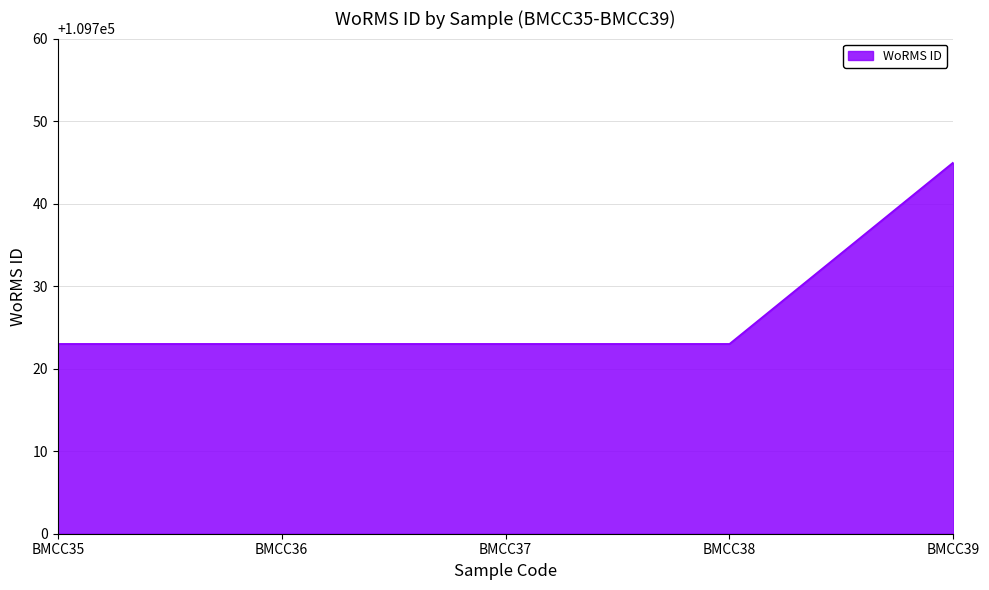

Reading right to left, what are all the values shown in this chart?

BMCC39=109745	BMCC38=109723	BMCC37=109723	BMCC36=109723	BMCC35=109723